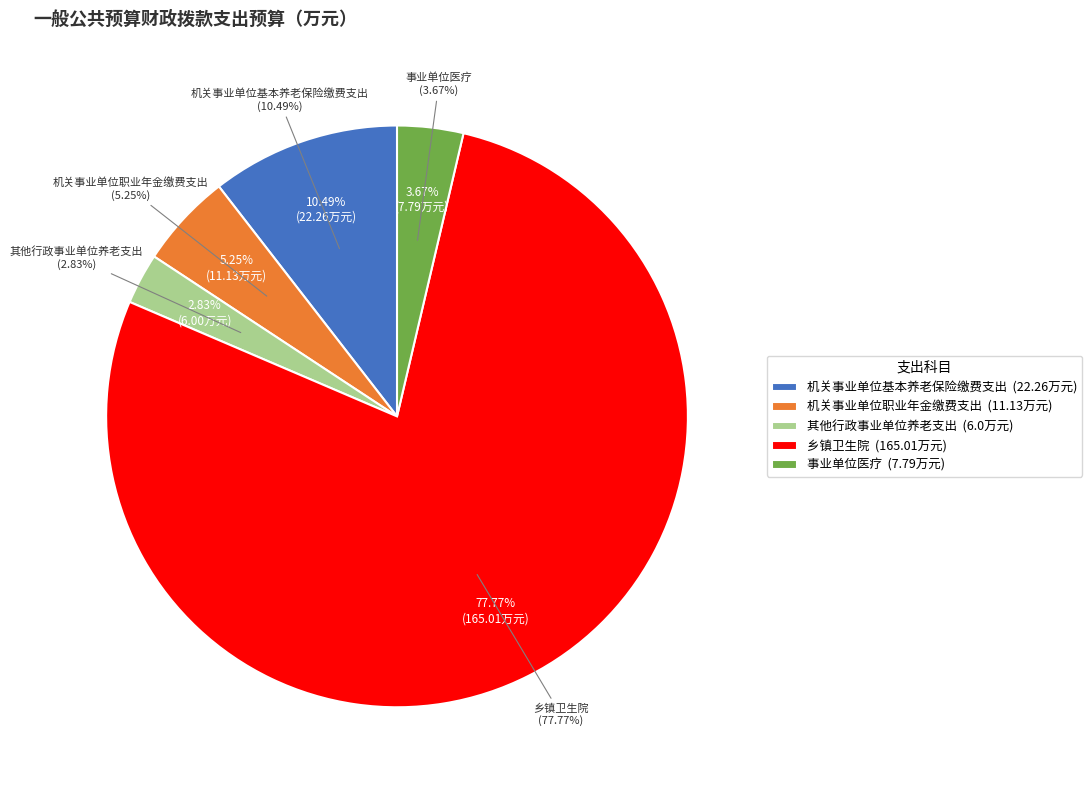

Rank the categories by value from lowest to highest.

其他行政事业单位养老支出, 事业单位医疗, 机关事业单位职业年金缴费支出, 机关事业单位基本养老保险缴费支出, 乡镇卫生院